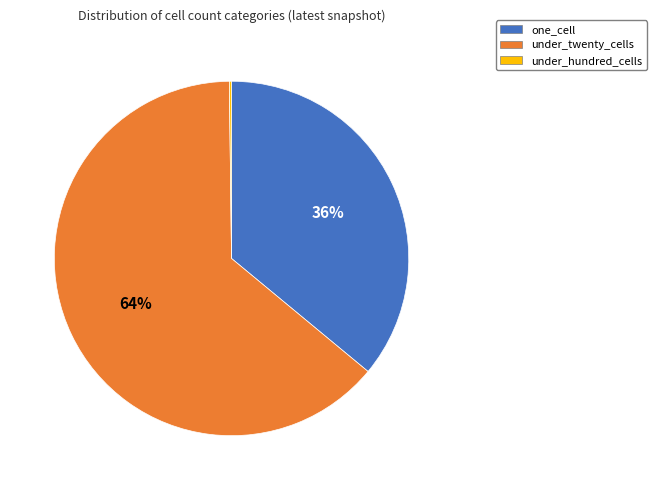

What percentage is the one_cell slice, to the nearest percent?

36%